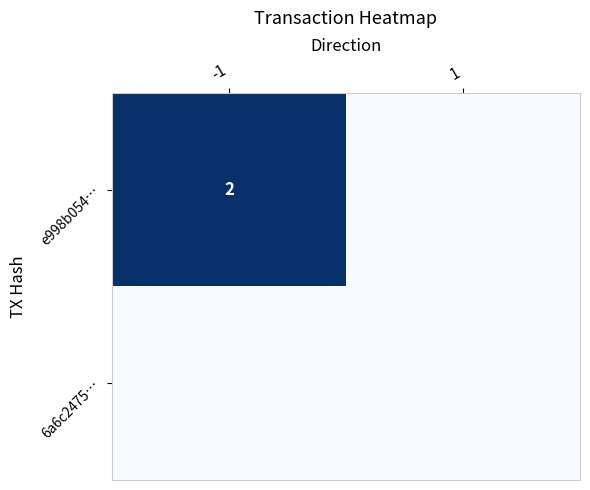

What is the total value across all series at -1?

2